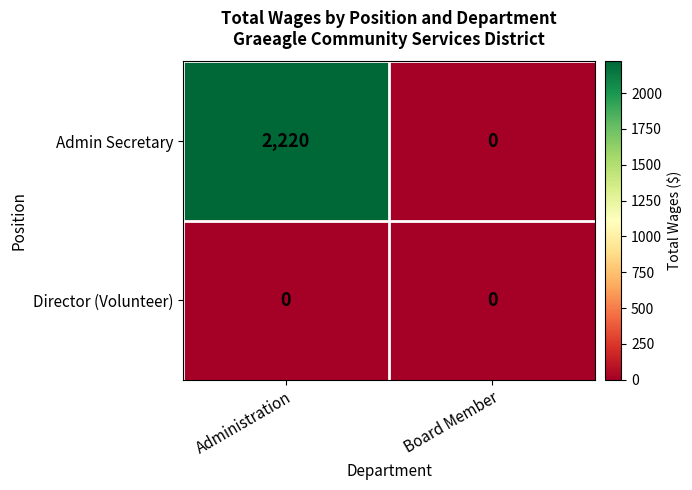

What is the average value of the Admin Secretary series?

1110